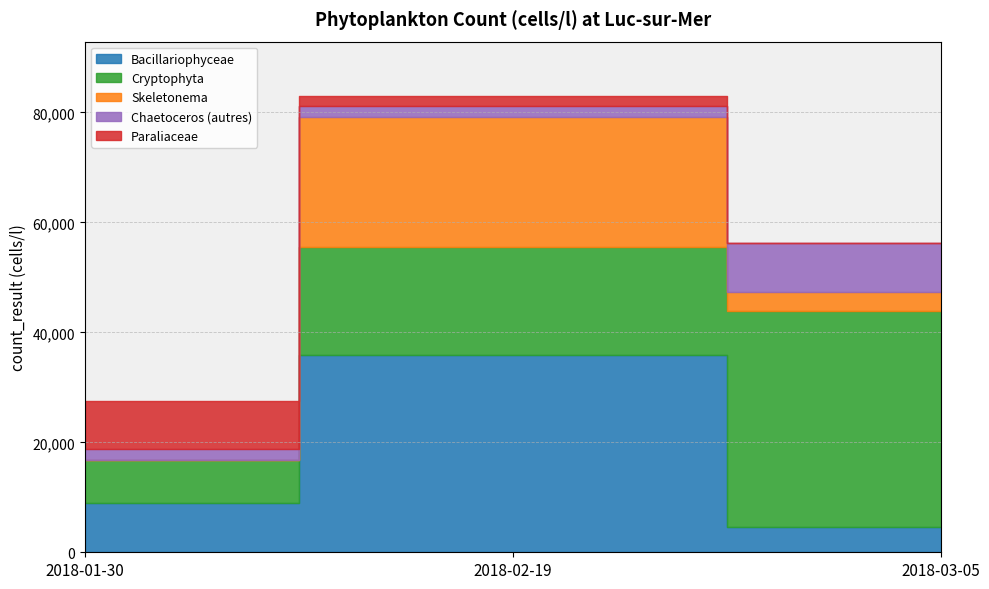

Which category has the lowest value across all series?

2018-01-30